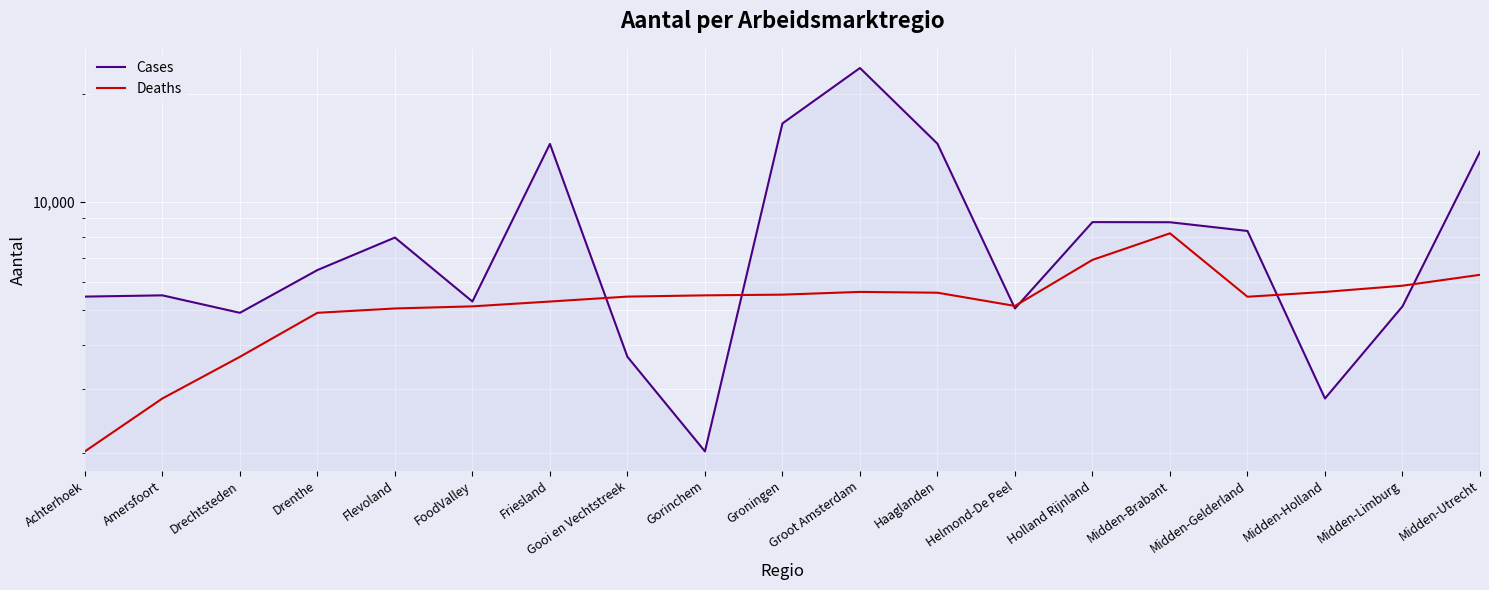

What is the difference between the maximum and minimum values in the Cases series?

21652